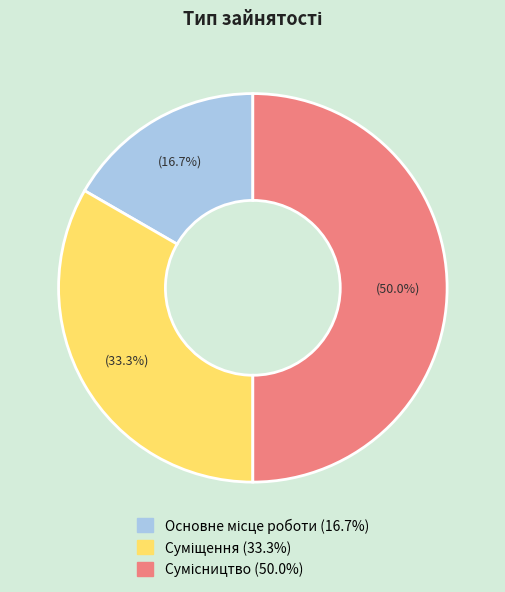

How many slices are in this pie chart?

3